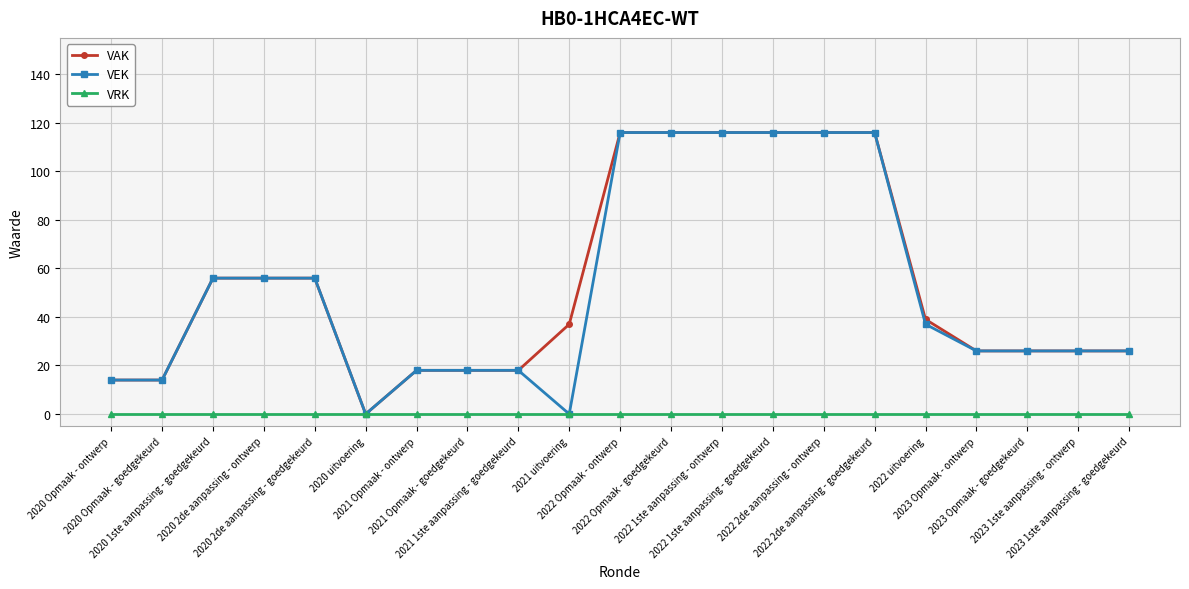

At how many categories does at least one series exceed 24?

15